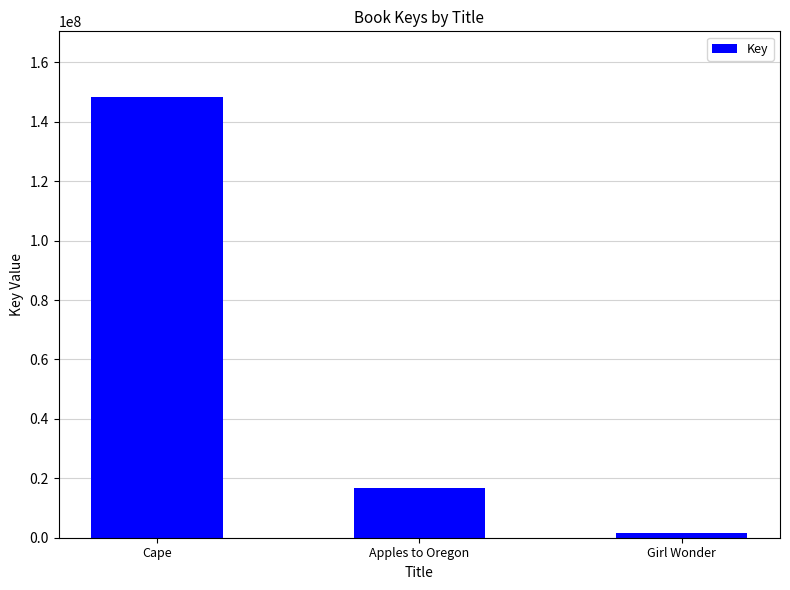

What value does the data have at Girl Wonder, to the nearest 100?

1618400